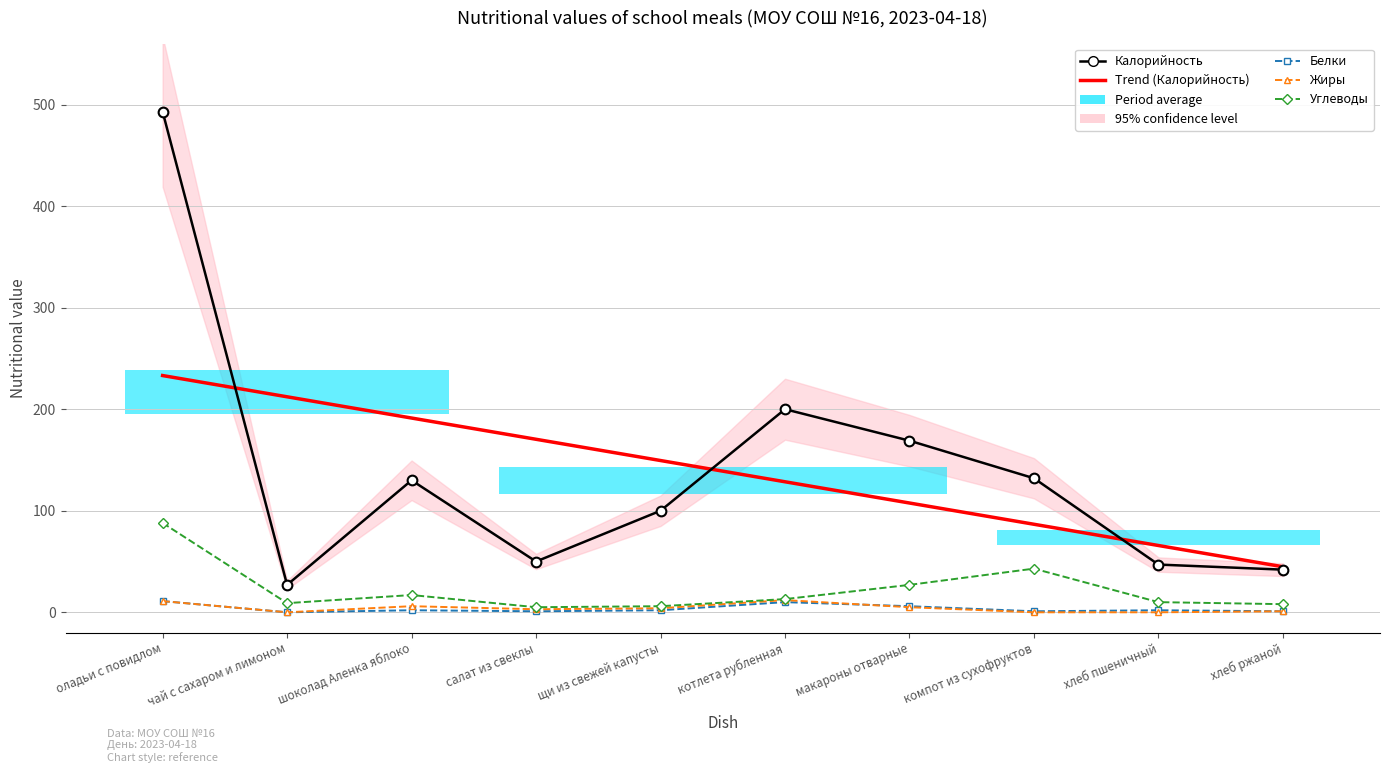

True or false: Углеводы and Белки cross at least once.

False